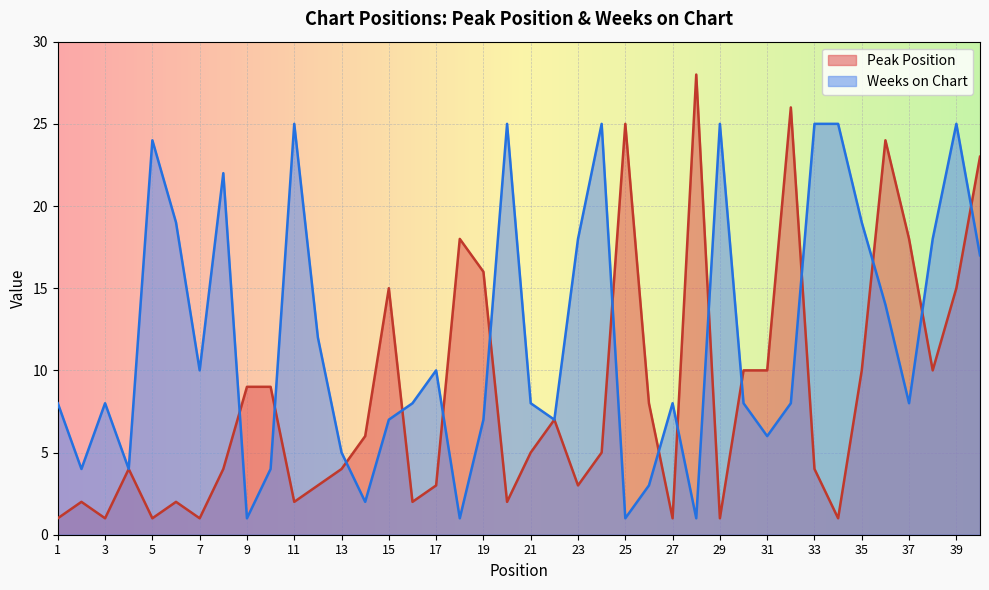

At which label is Weeks on Chart closest to 13?

12